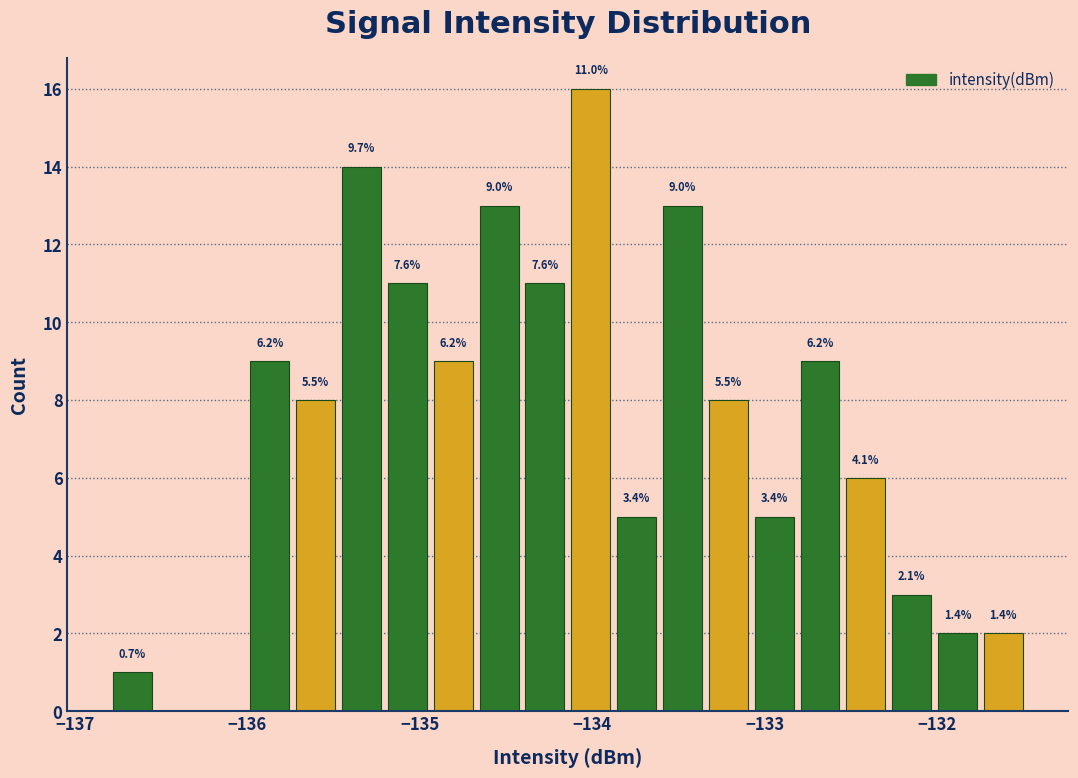

Around what value on the x-axis is the tallest bar? Give the approximate position of its centre, as read against the axis.

-134.0